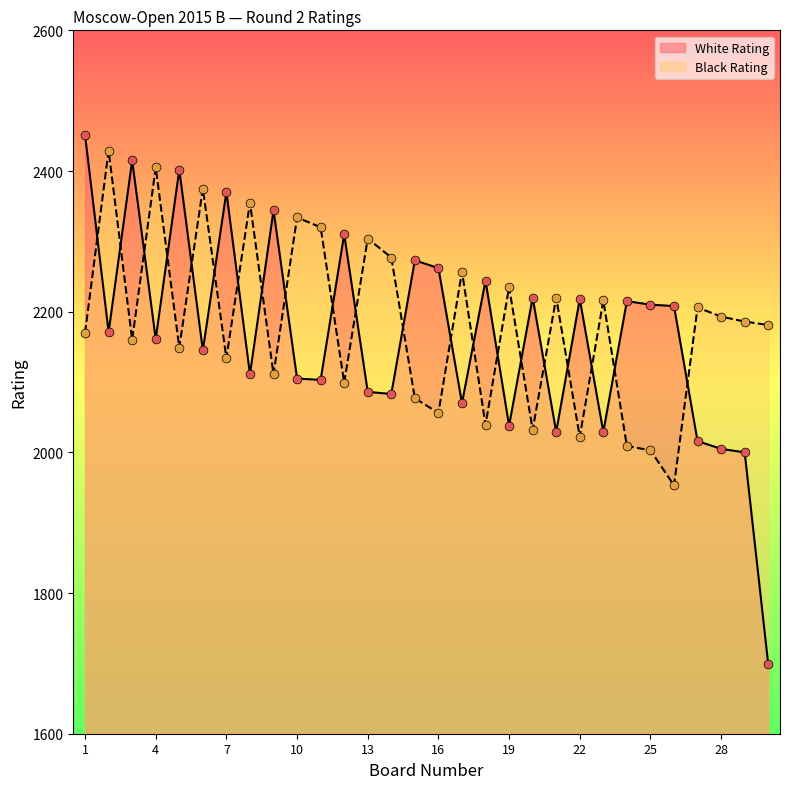

Which series has the largest total across all categories?

Black Rating